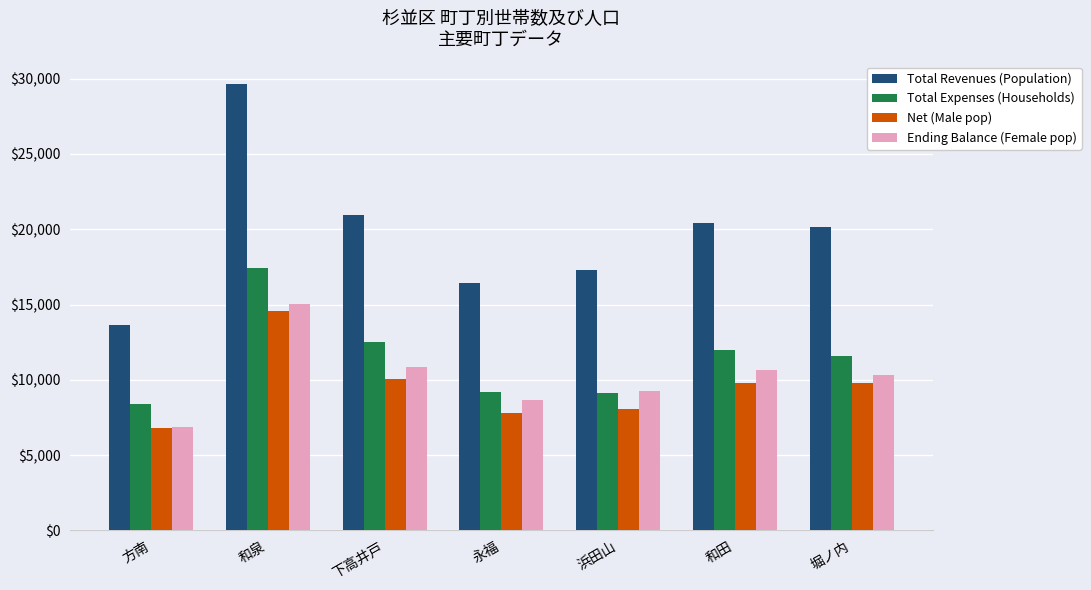

Which series has the largest total across all categories?

Total Revenues (Population)